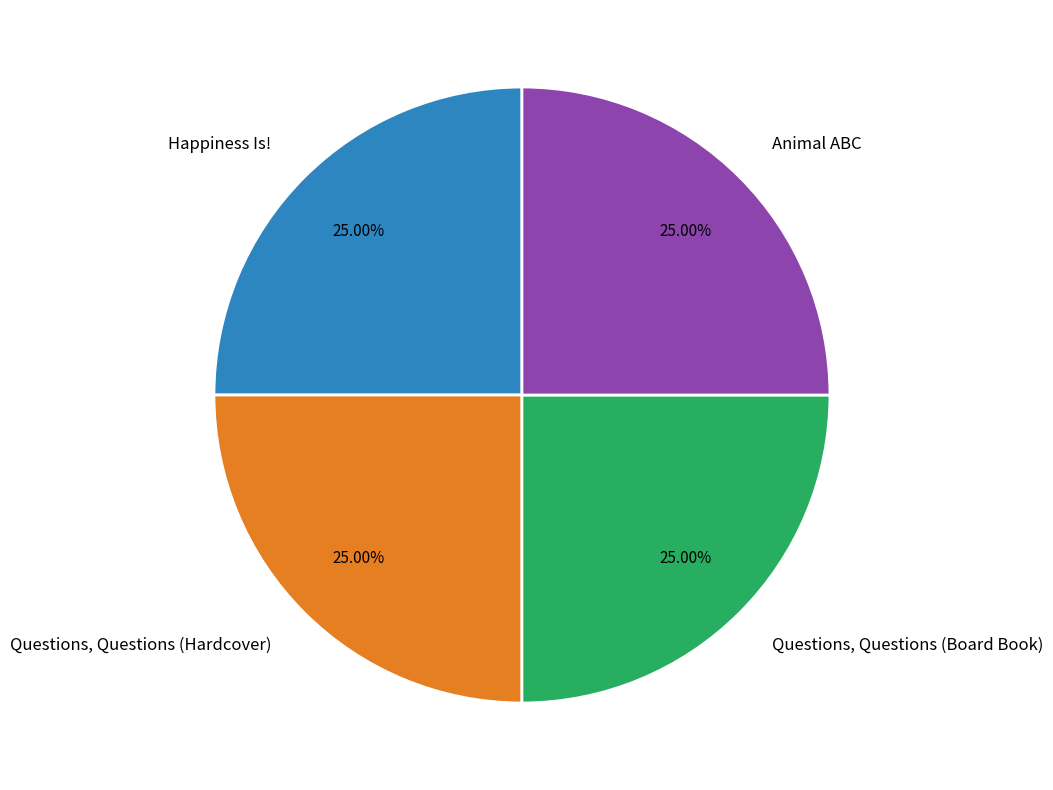

To the nearest percent, what portion does Questions, Questions (Hardcover) represent?

25%